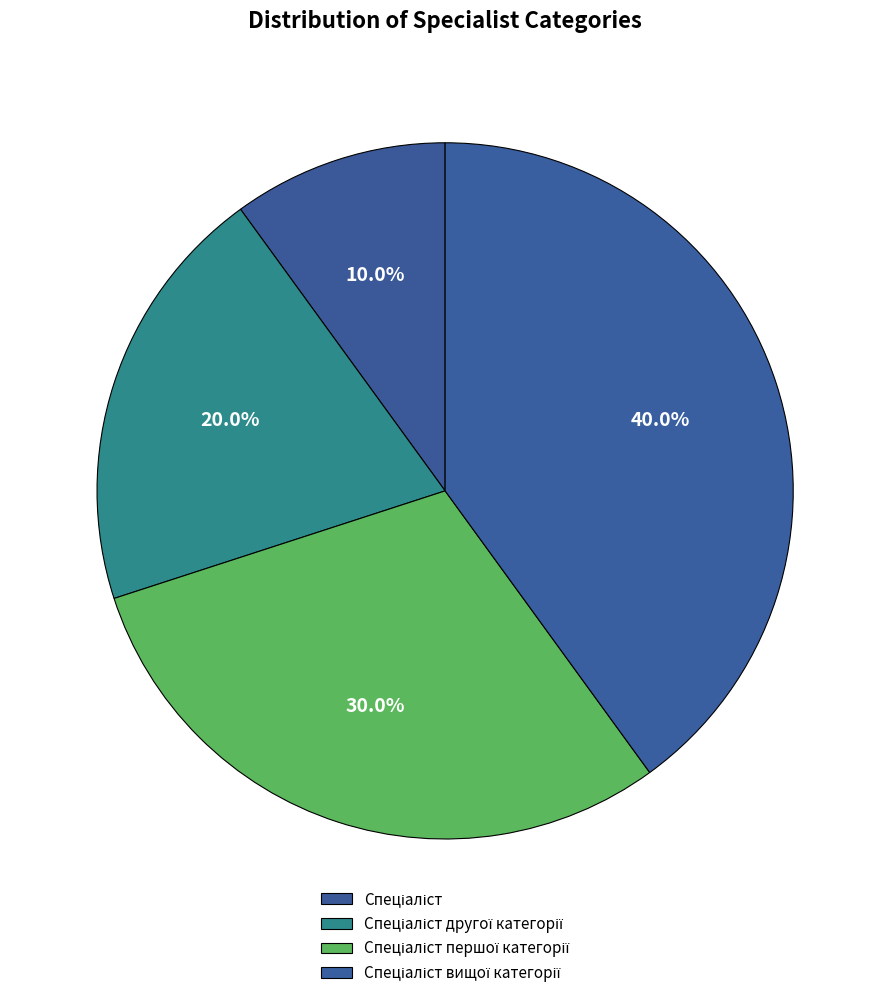

Which category has the biggest portion of the pie?

Спеціаліст вищої категорії